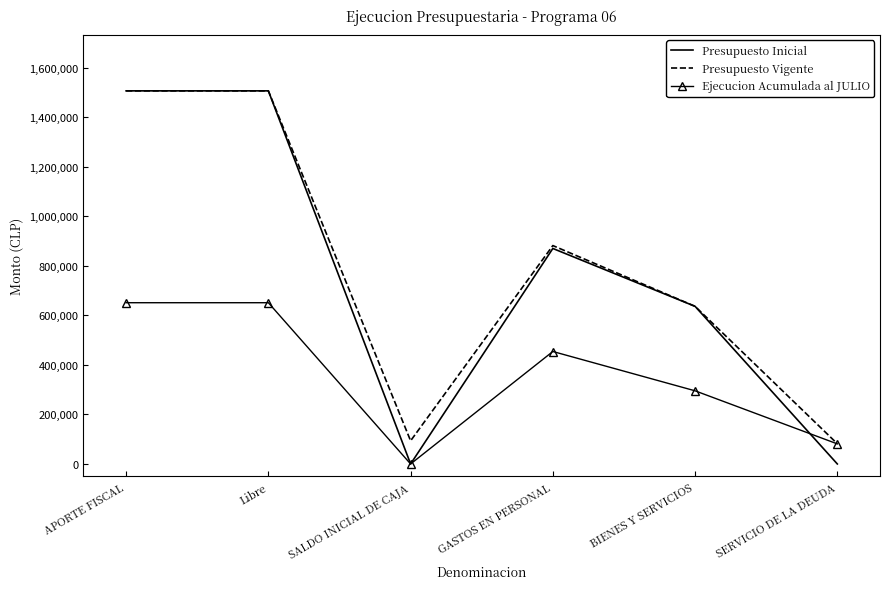

Where is Ejecucion Acumulada al JULIO nearest to the value 325734?

BIENES Y SERVICIOS